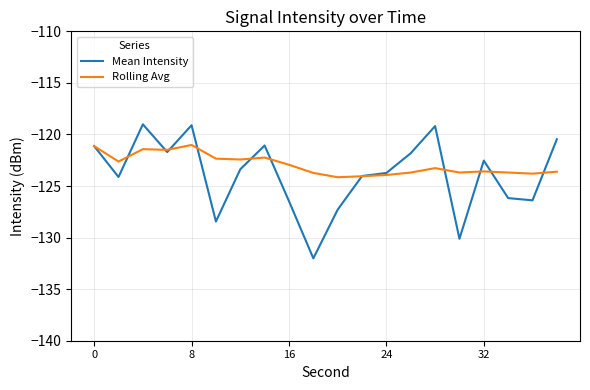

What are all the series names shown in the legend?

Mean Intensity, Rolling Avg